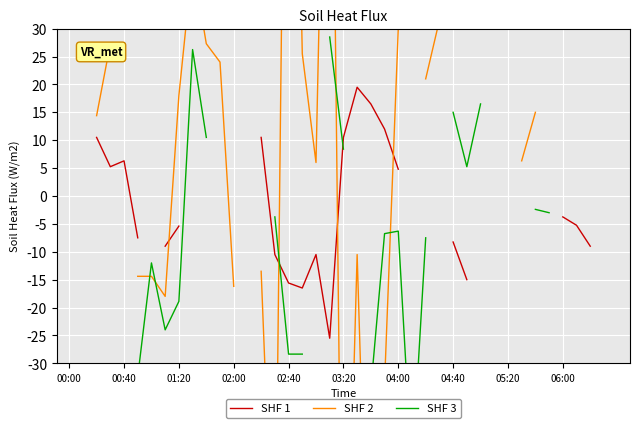

What is the label of the 16th point from the left?

15